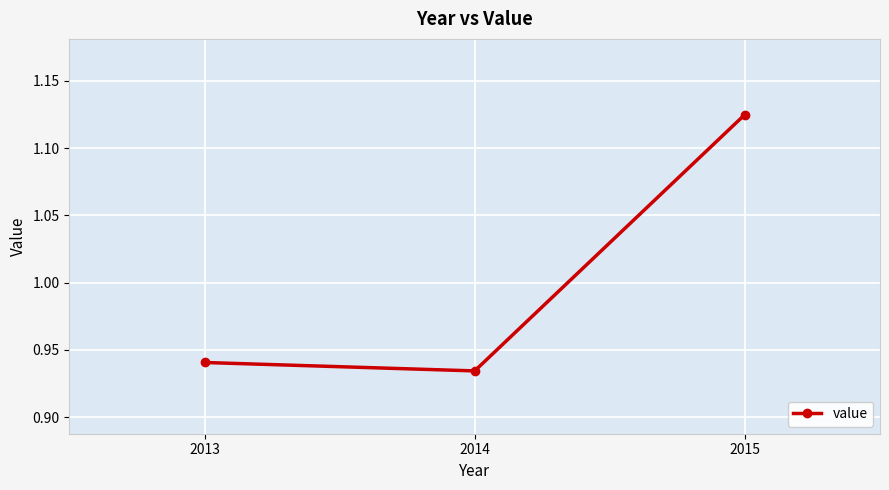

What is the sum of all values?

3.0